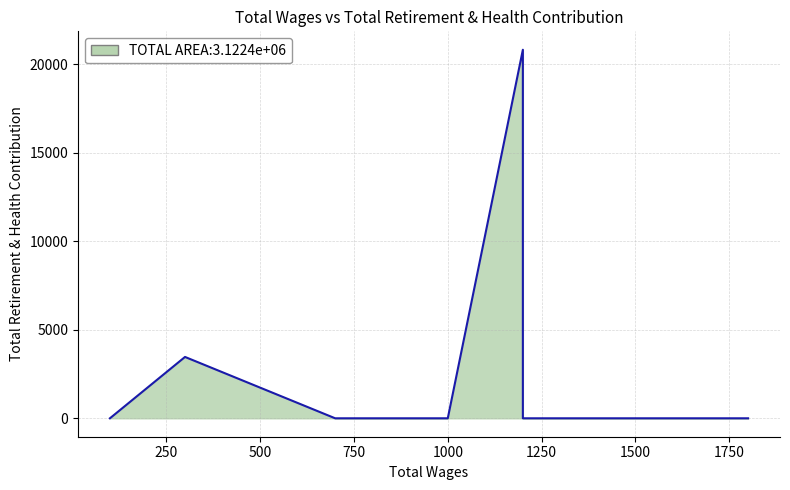

What is the maximum value shown in the chart?

20832